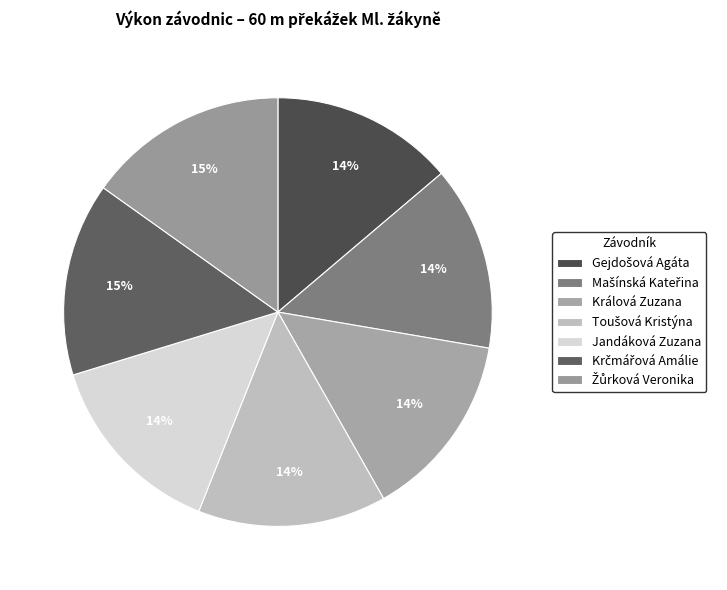

Between Mašínská Kateřina and Toušová Kristýna, which is larger?

Toušová Kristýna